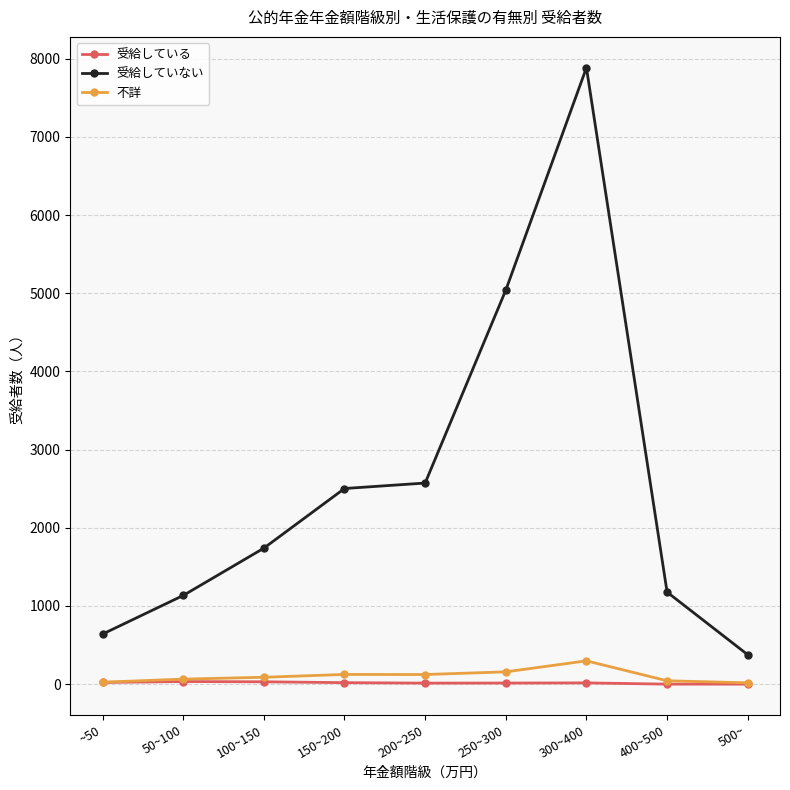

True or false: 不詳 has a value of 157 at 250~300.

True